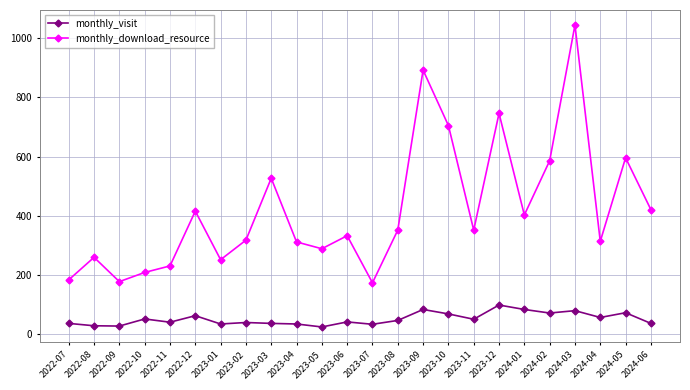

The value of monthly_visit at 2023-12 is 99. True or false?

True